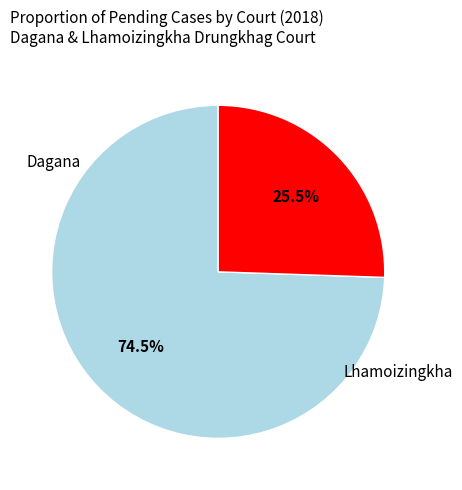

How many slices are in this pie chart?

2